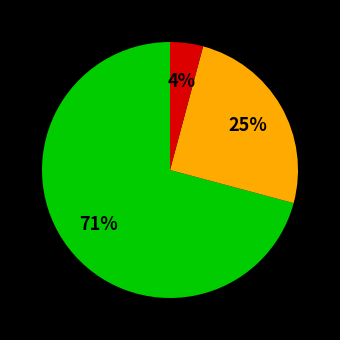

Is there any slice that represents more than half of the pie?

Yes